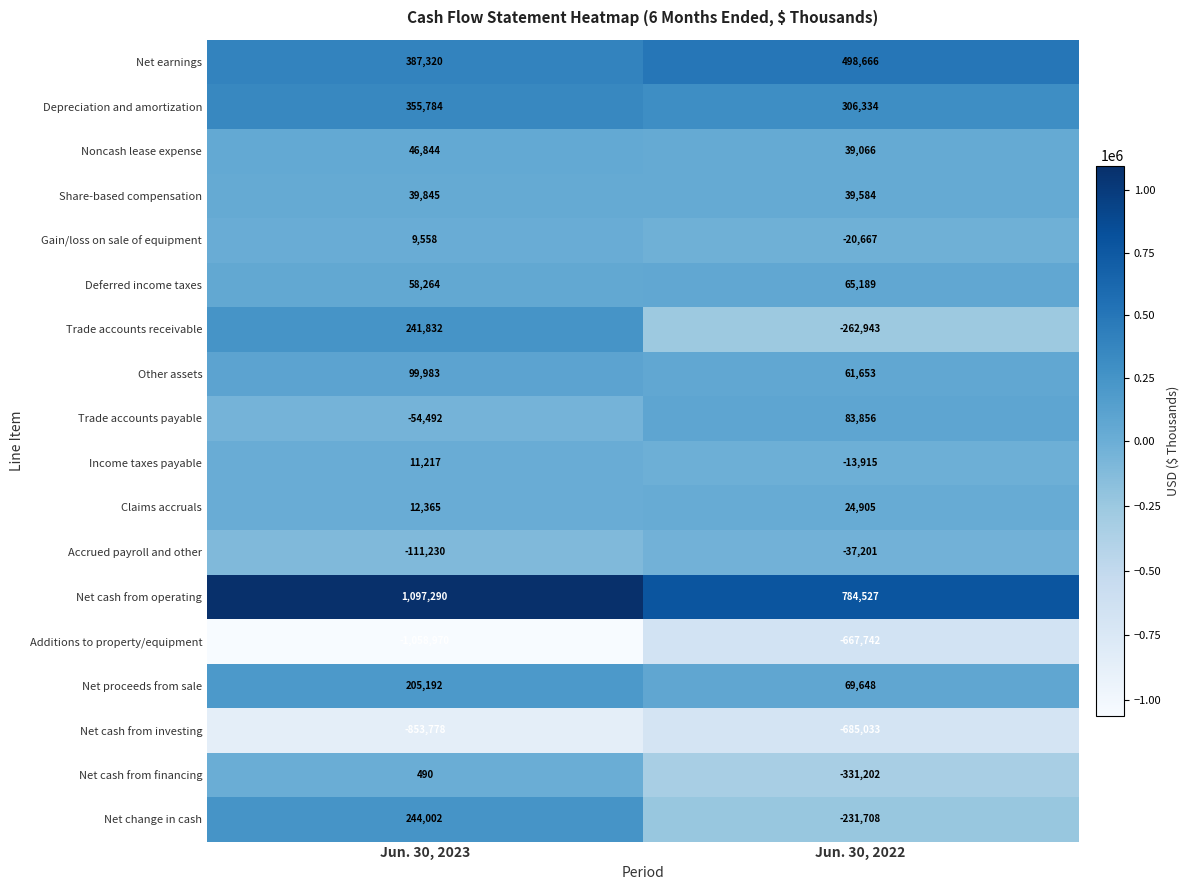

Is the value of Noncash lease expense at Jun. 30, 2023 greater than the value of Net cash from financing at Jun. 30, 2022?

Yes